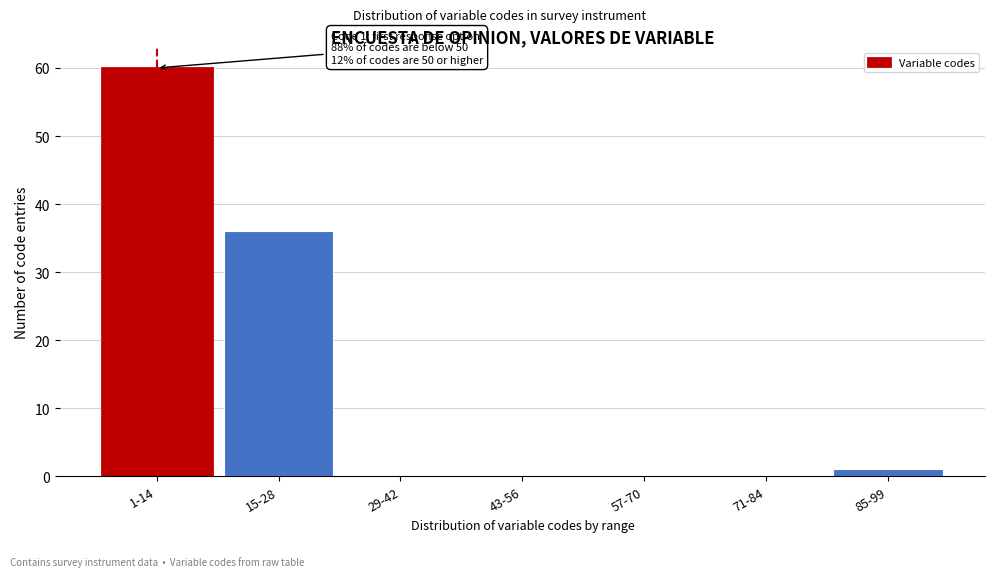

Reading left to right, list all the values displayed in this chart.

1-14=60	15-28=36	29-42=0	43-56=0	57-70=0	71-84=0	85-99=1